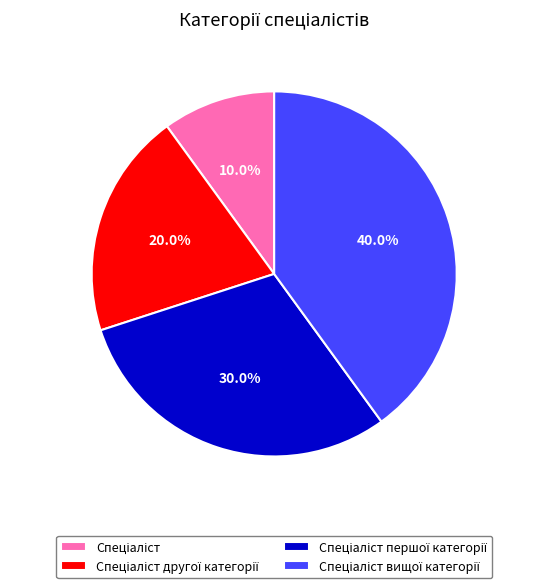

Does any single category account for the majority?

No